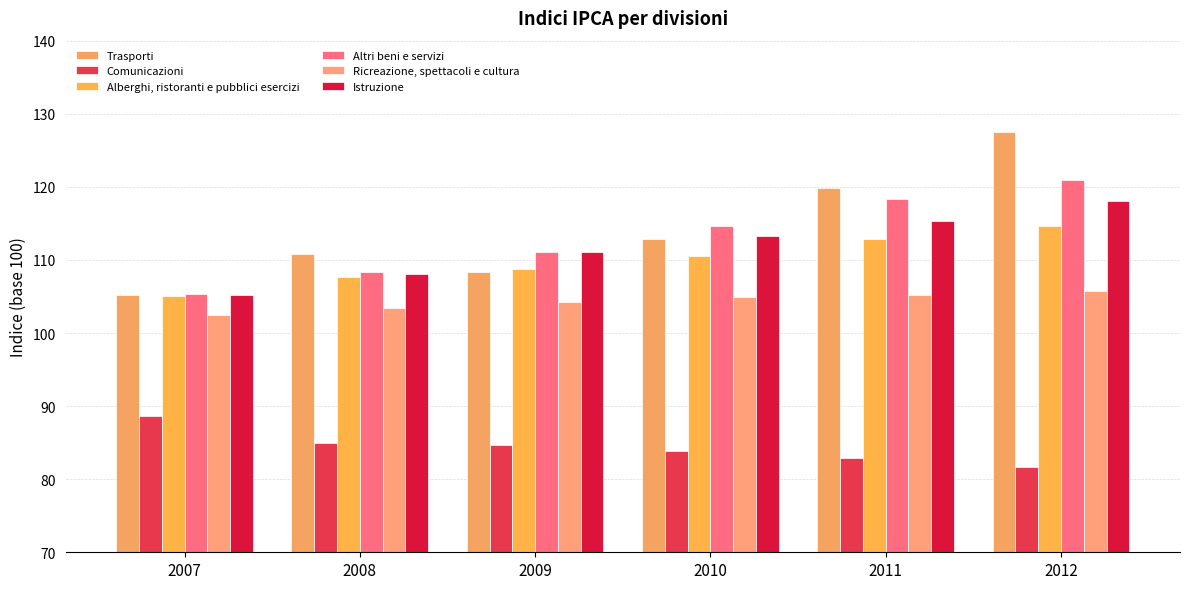

Where does the Istruzione series first go above 113?

2010